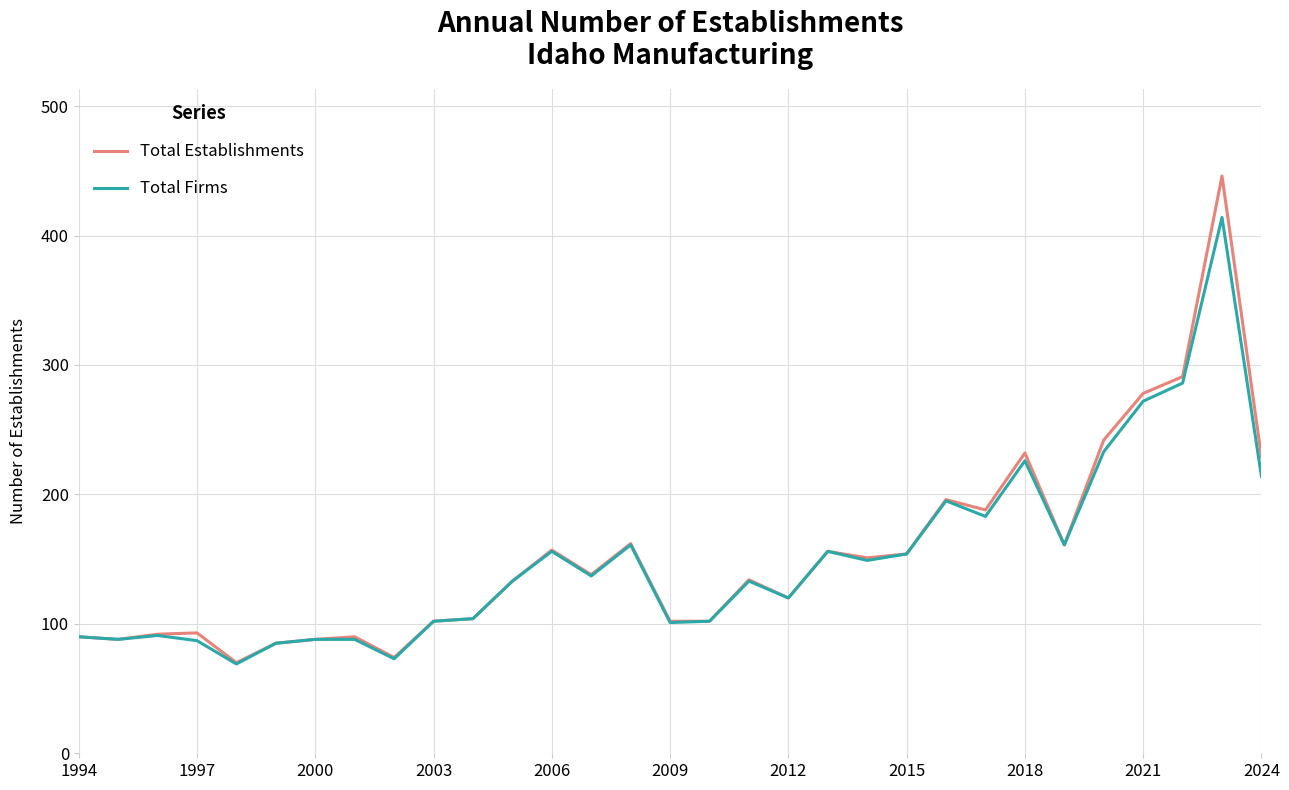

At how many categories does at least one series exceed 266?

3